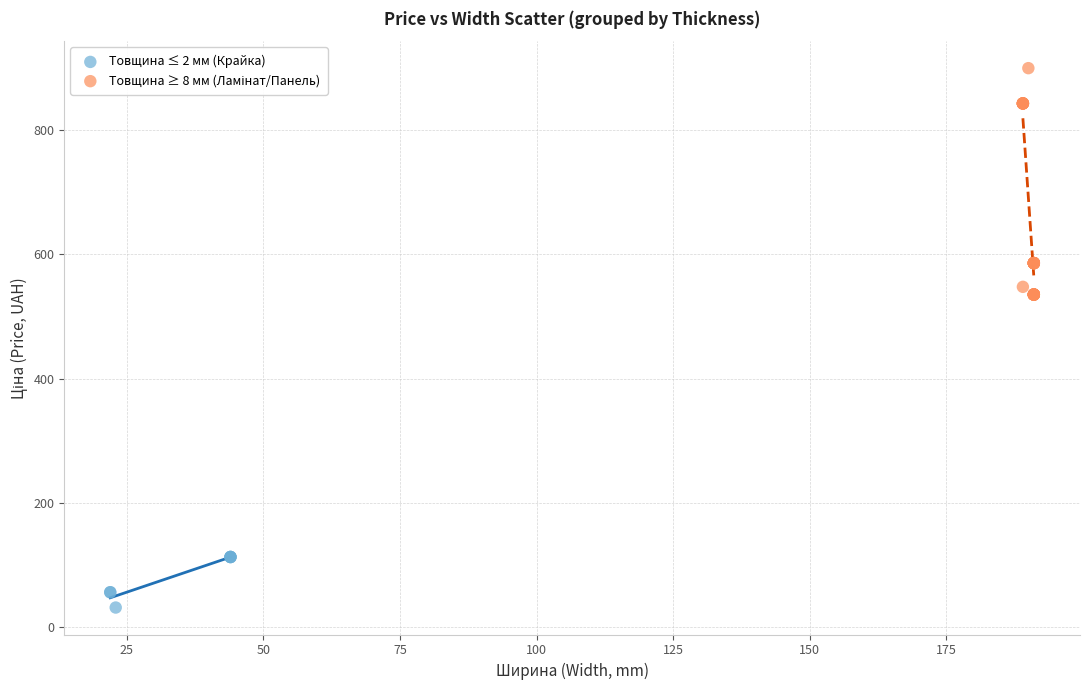

Which series contains the lowest Y value?

Товщина ≤ 2 мм (Крайка)